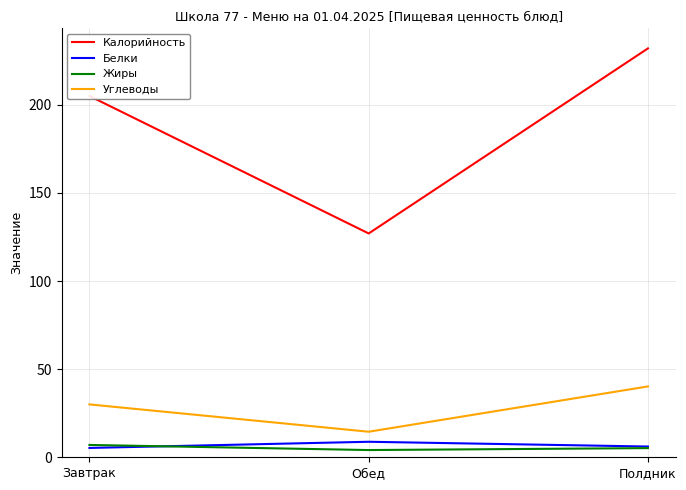

Rank the categories by Углеводы value from highest to lowest.

Полдник, Завтрак, Обед